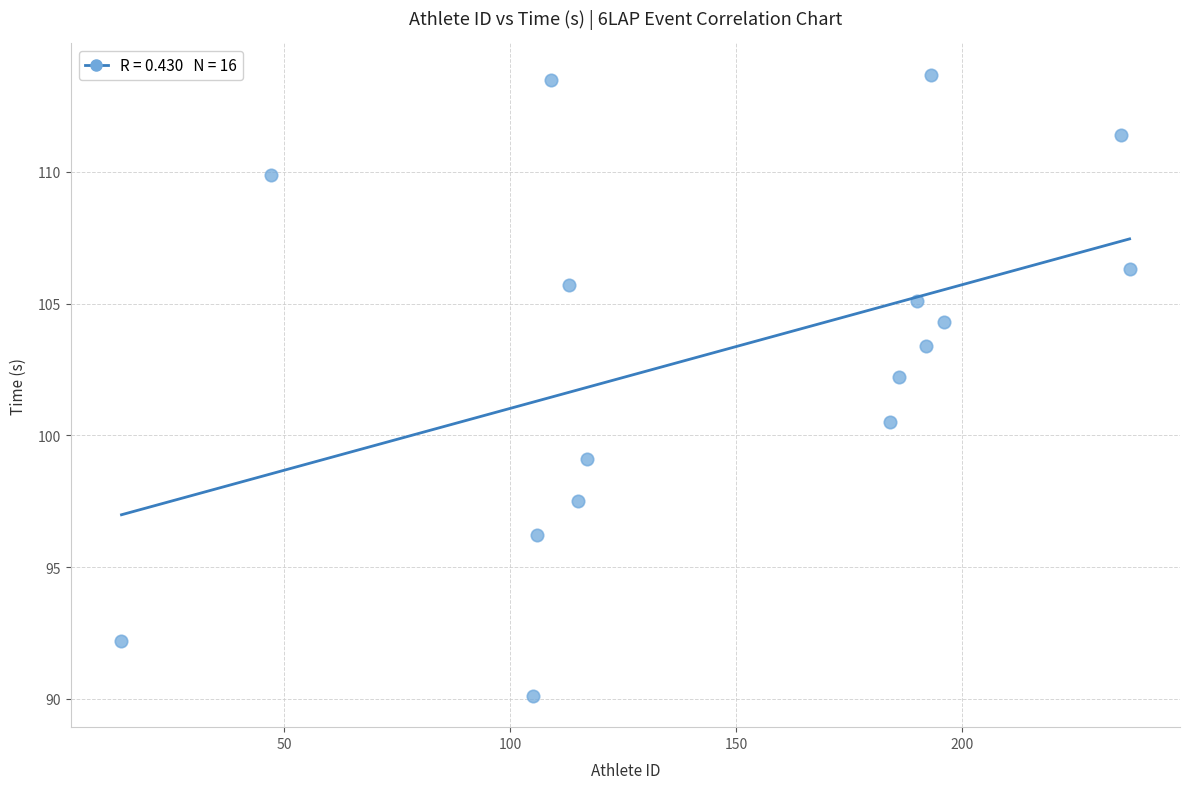

What is the range of Y values (max minus min)?

23.6